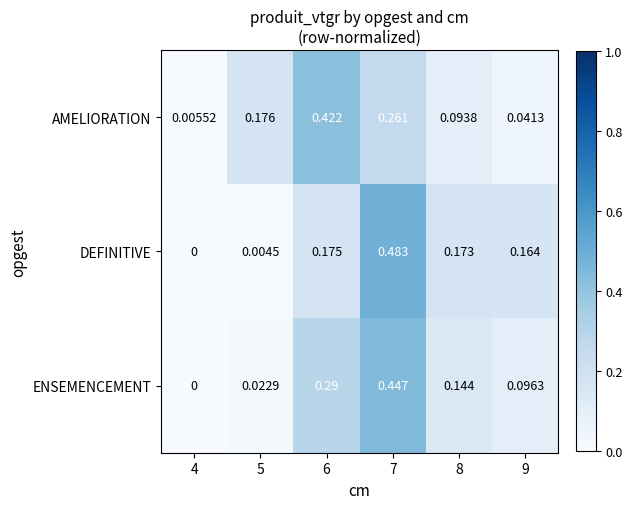

Which series changed the most between 5 and 6?

ENSEMENCEMENT